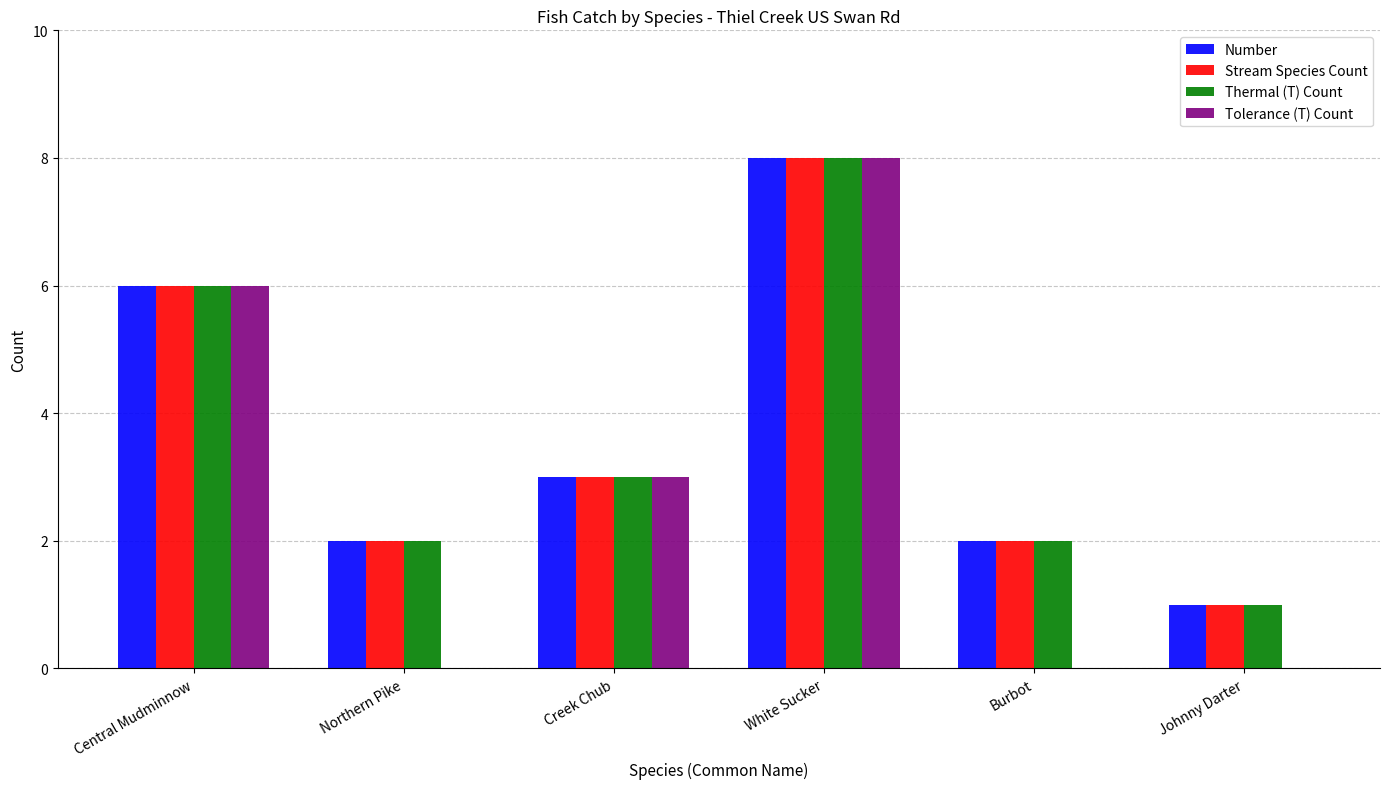

How many Number values are between 2 and 6?

4